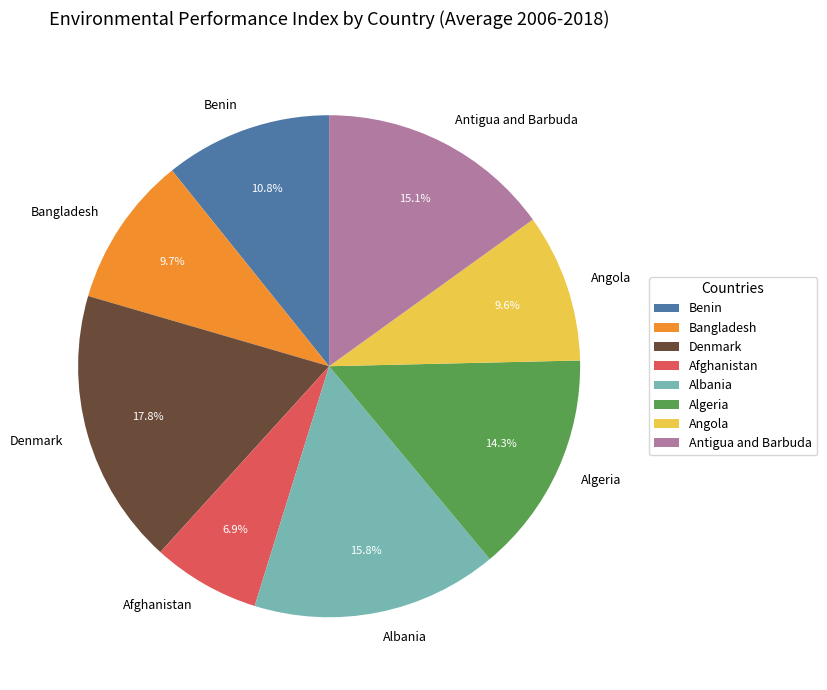

What percentage is the Angola slice, to the nearest percent?

10%